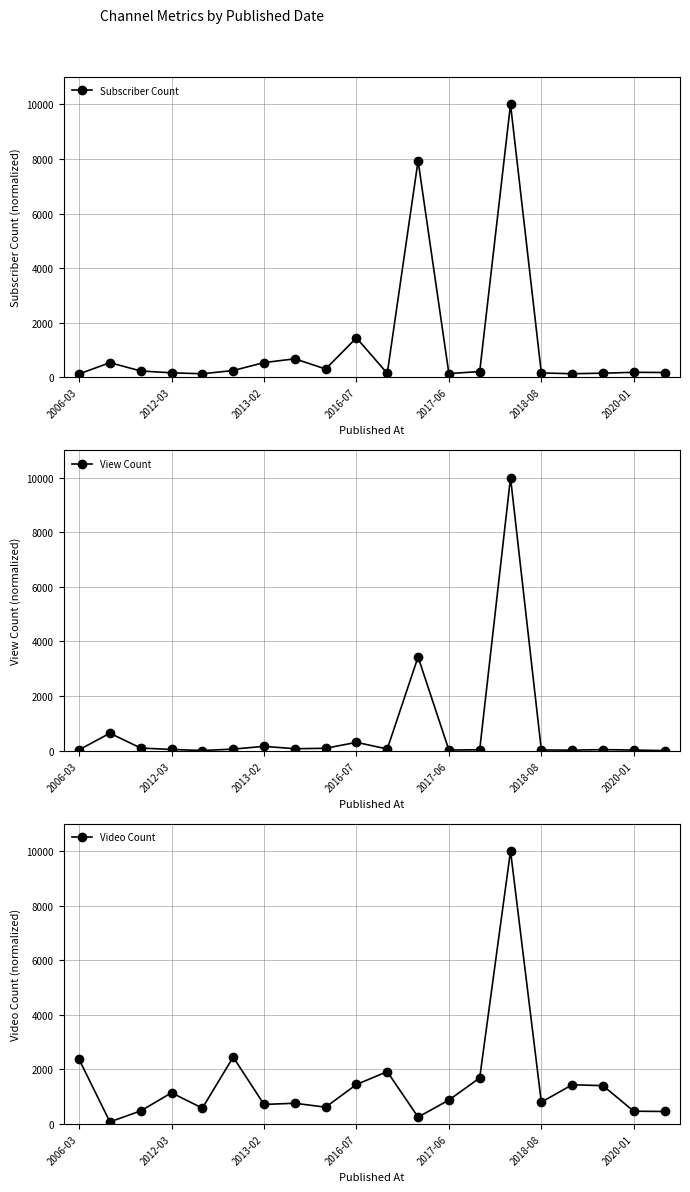

Does the chart display data point markers on the line(s)?

Yes